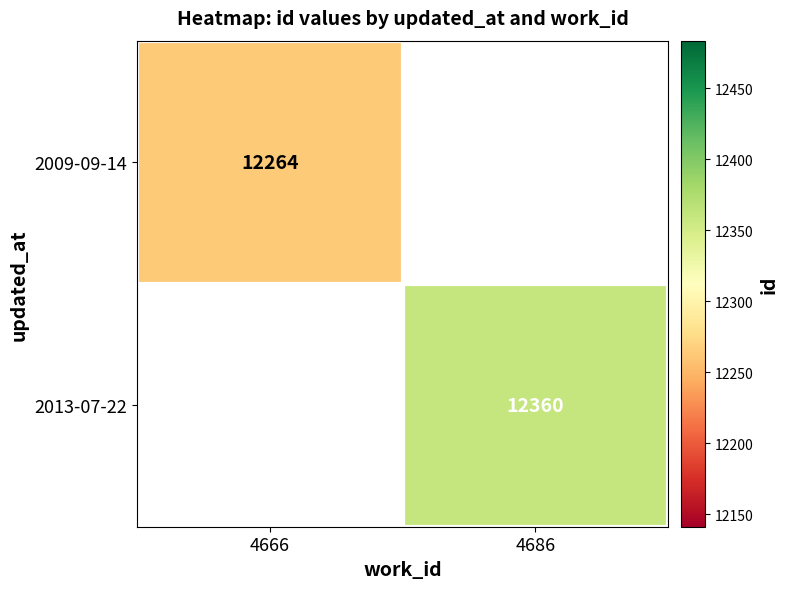

Is it true that 2009-09-14 equals 5094 at 4666?

False